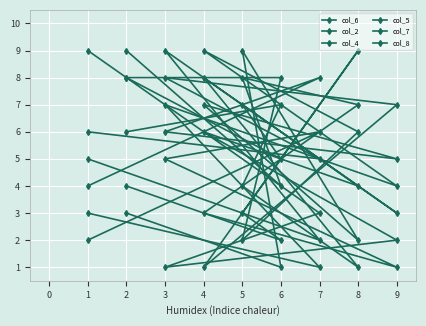

List the series in order of their peak value, highest first.

col_6, col_2, col_4, col_5, col_7, col_8